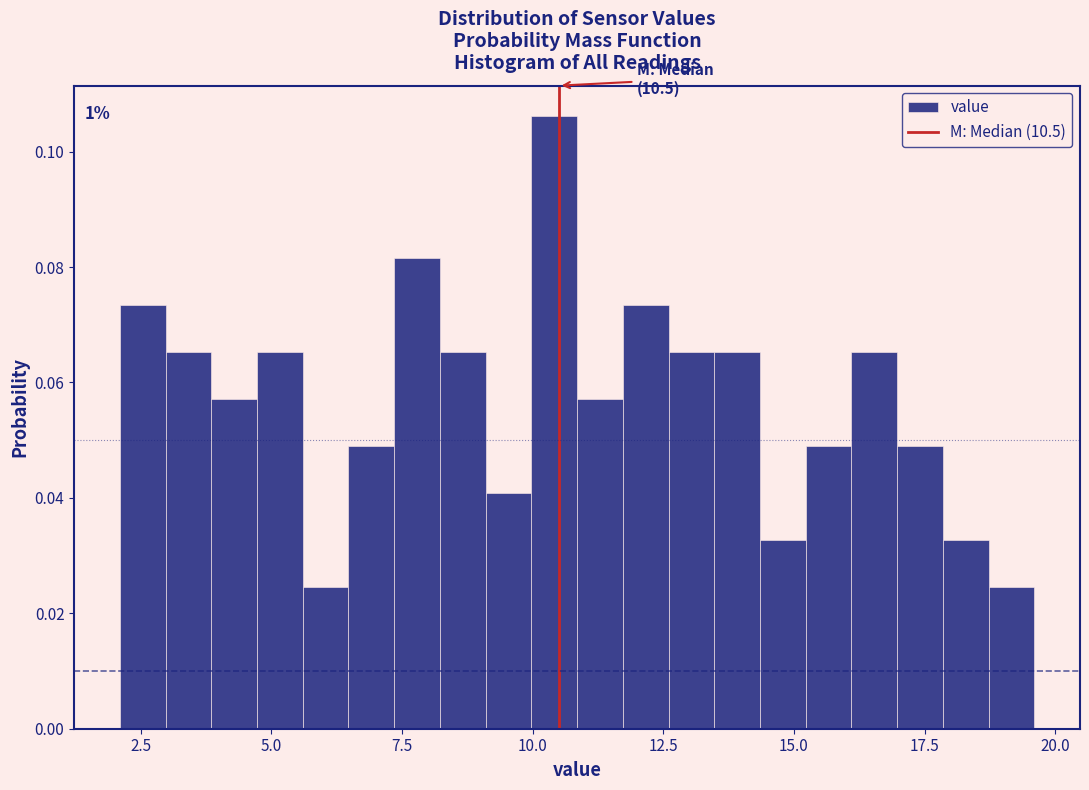

Around what value on the x-axis is the tallest bar? Give the approximate position of its centre, as read against the axis.

10.5